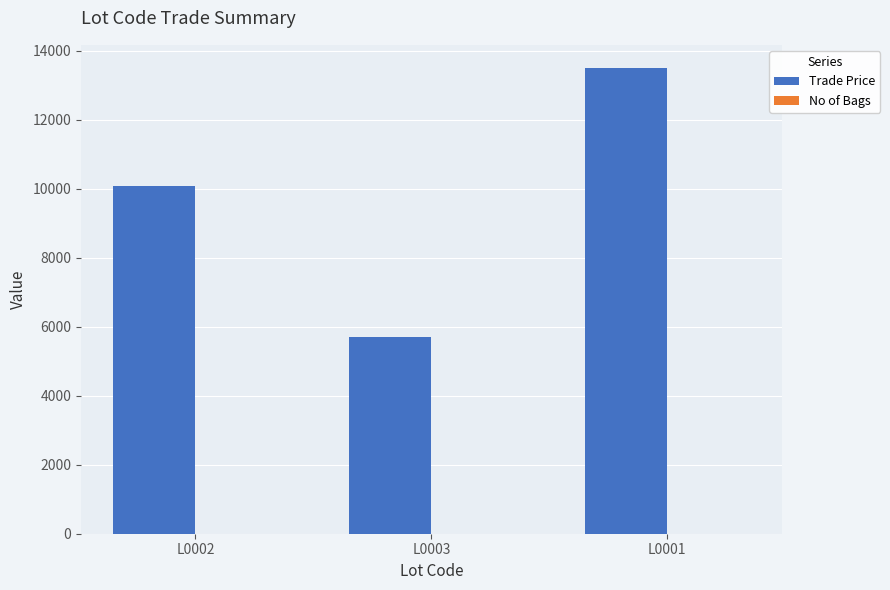

At which label is Trade Price closest to 9599?

L0002